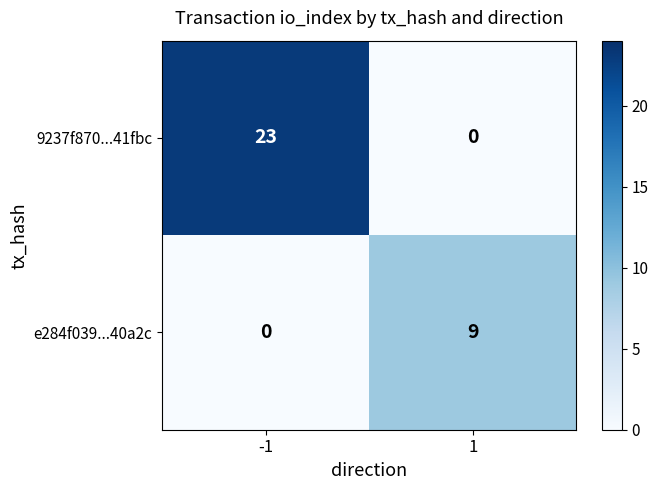

Reading left to right, extract all data points from this chart.

9237f870...41fbc: -1=23	1=0
e284f039...40a2c: -1=0	1=9